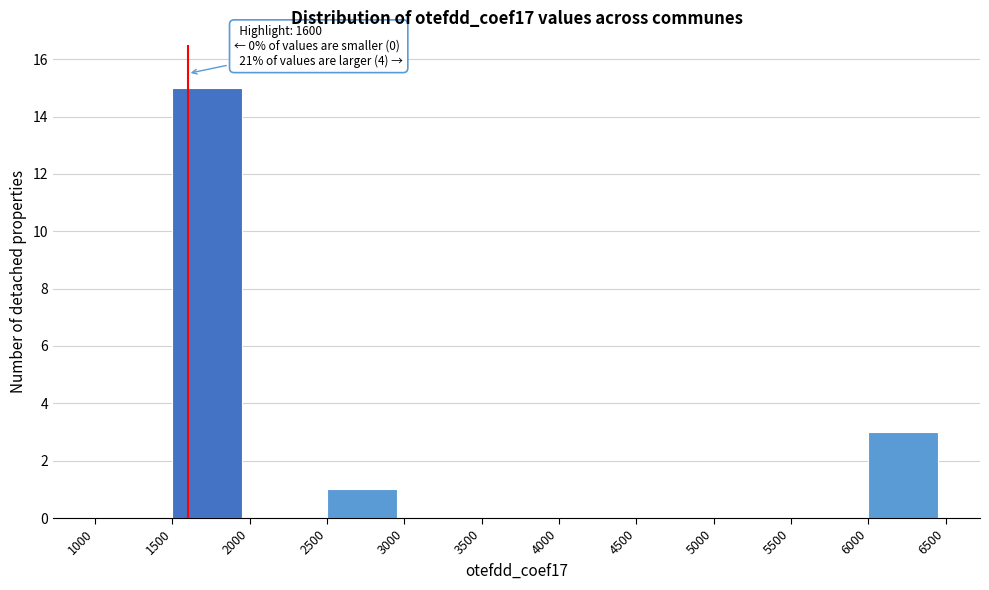

Over which range of the x-axis is the bar tallest?

1500 to 2000